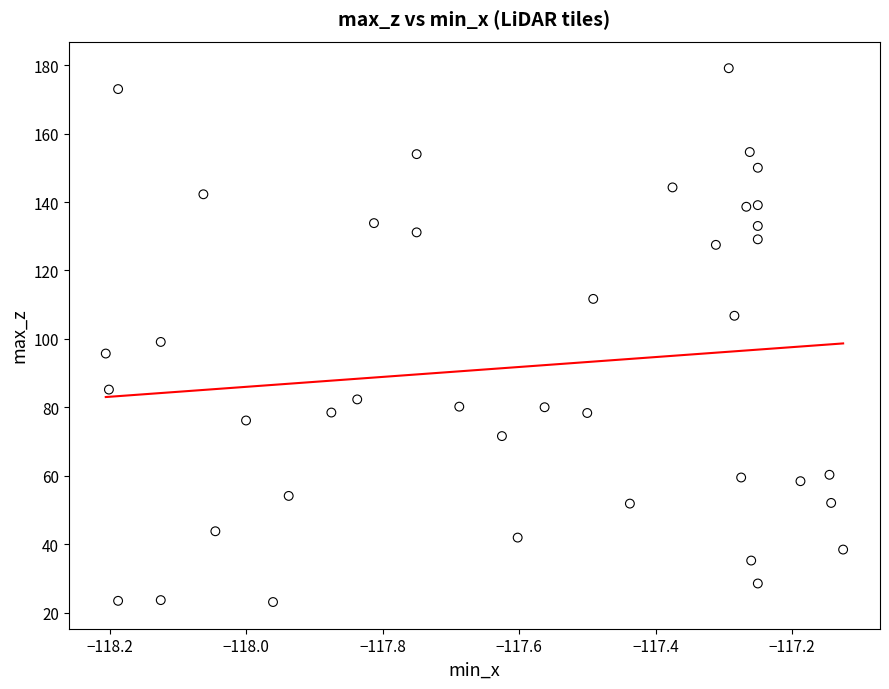

What Y value in the scatter plot is closest to 101?

99.1